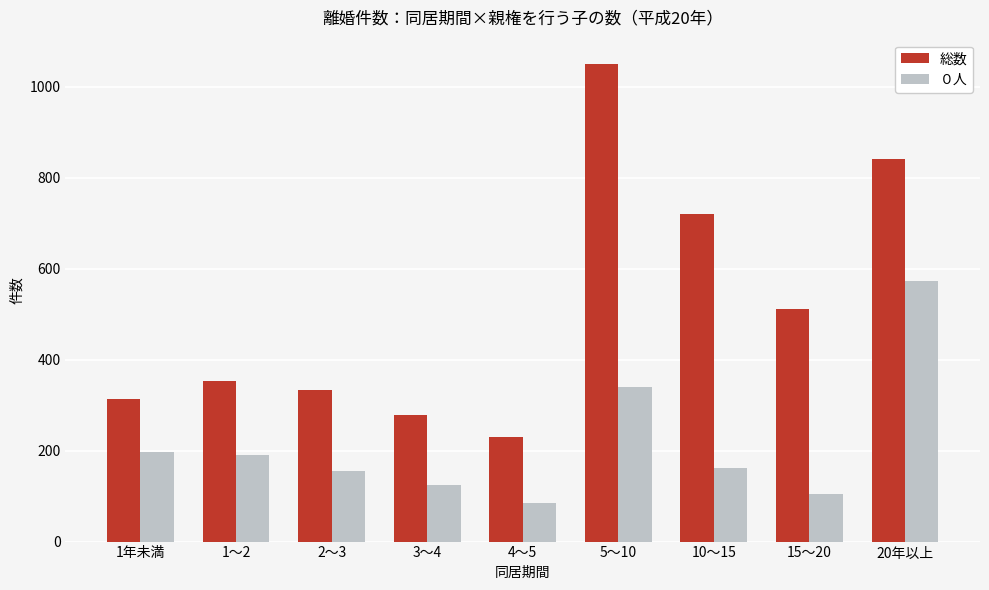

What position from the left is 20年以上?

9